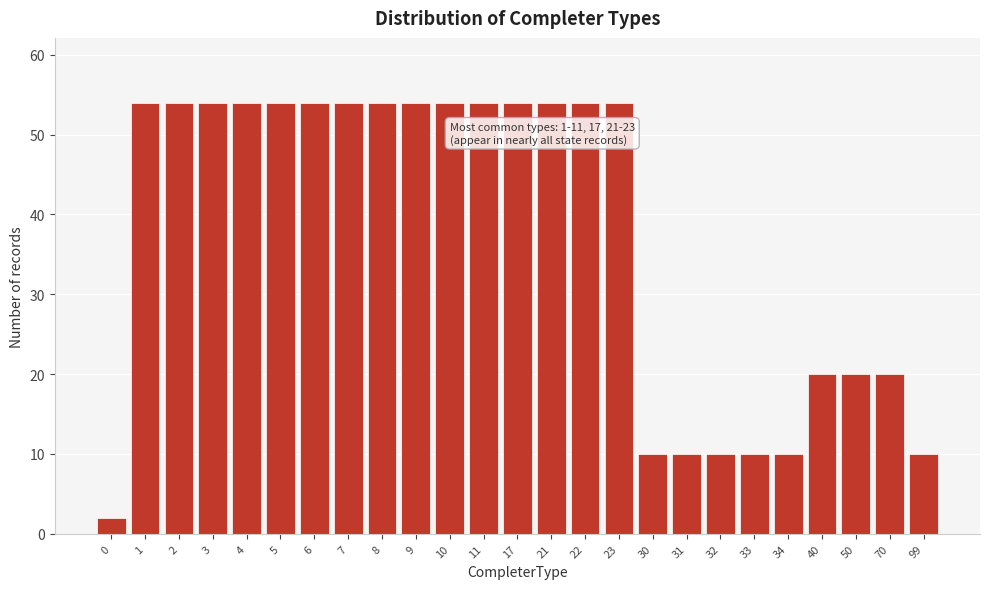

Reading left to right, extract all data points from this chart.

0=2	1=54	2=54	3=54	4=54	5=54	6=54	7=54	8=54	9=54	10=54	11=54	17=54	21=54	22=54	23=54	30=10	31=10	32=10	33=10	34=10	40=20	50=20	70=20	99=10